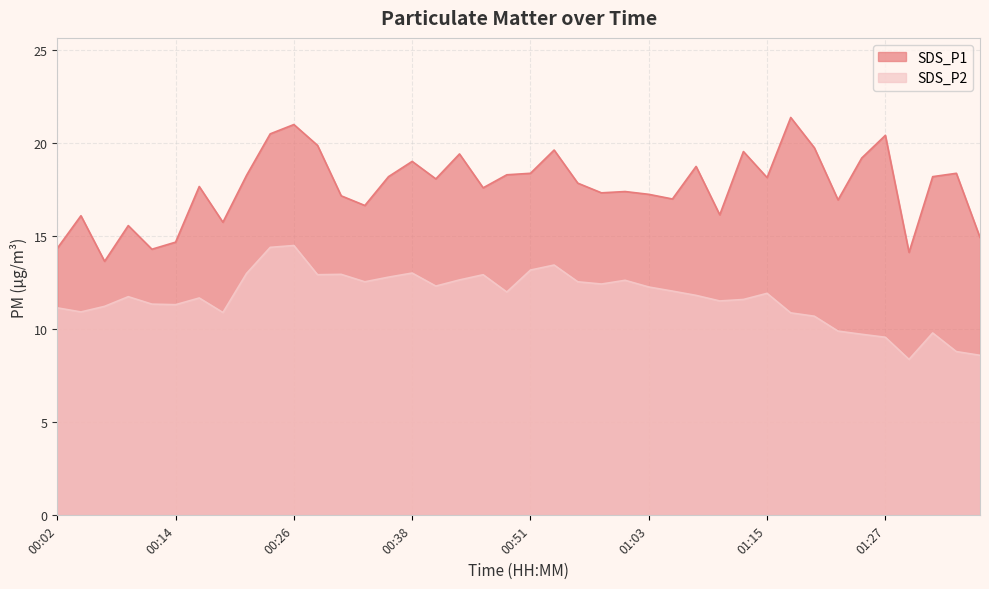

How many series are shown in this chart?

2